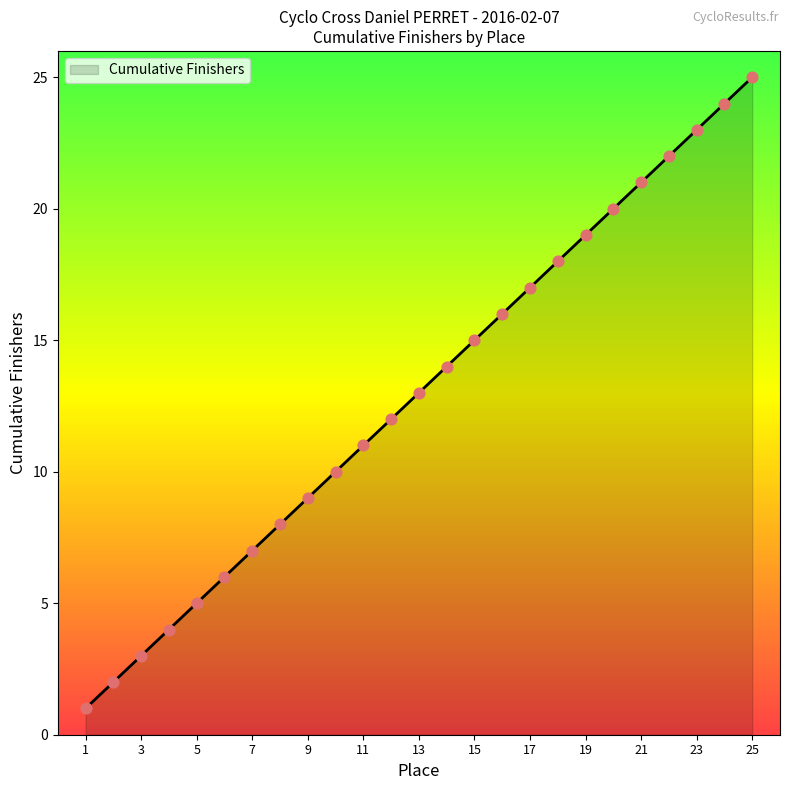

What is the maximum value shown in the chart?

25